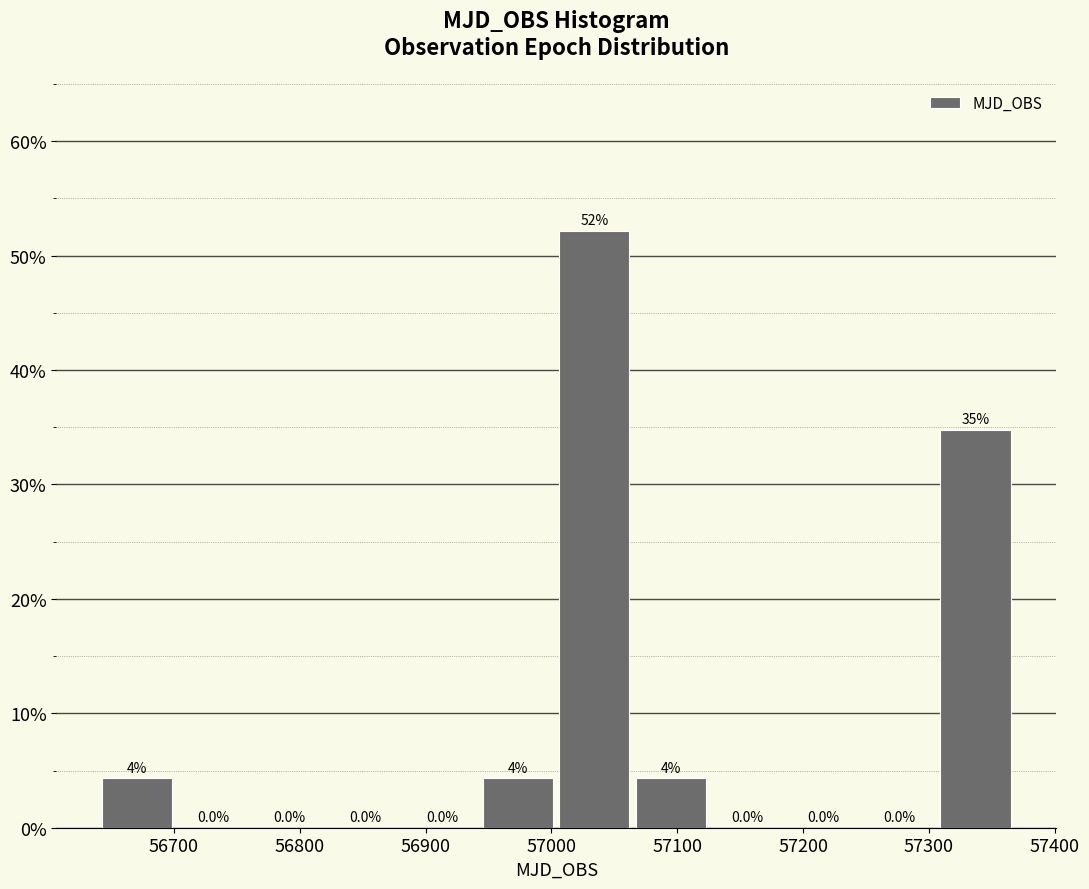

Which range on the x-axis has the tallest bar?

57000 to 57060